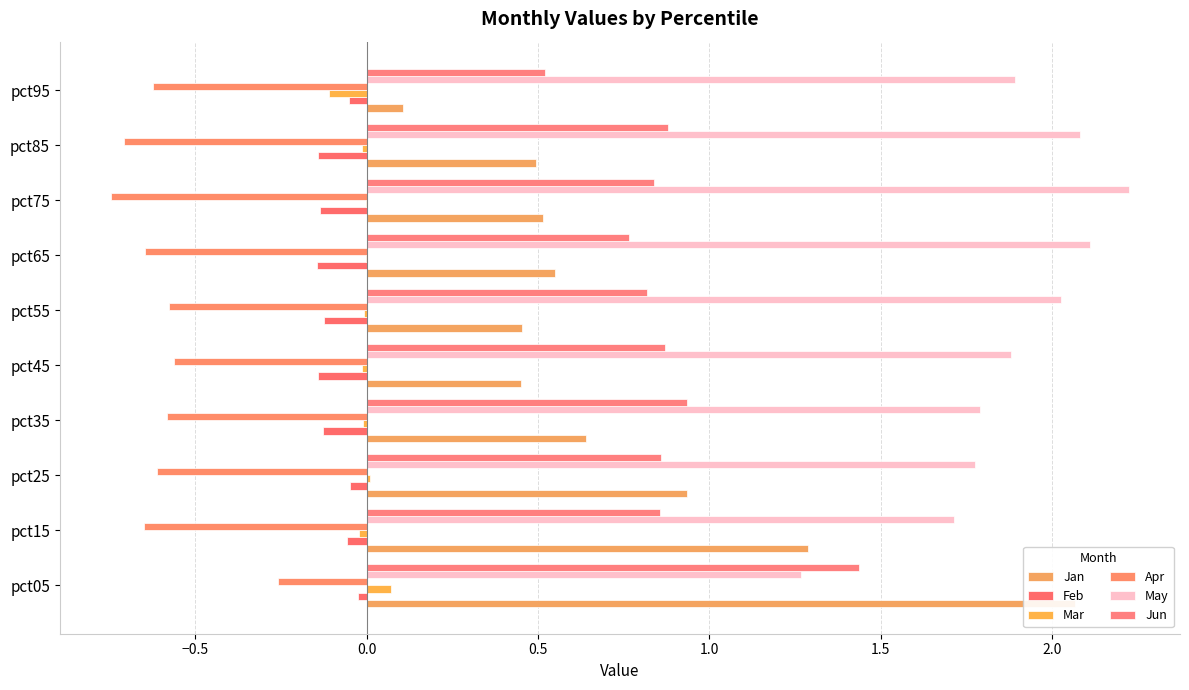

What is the difference between the maximum and second lowest values in the Feb series?

0.1